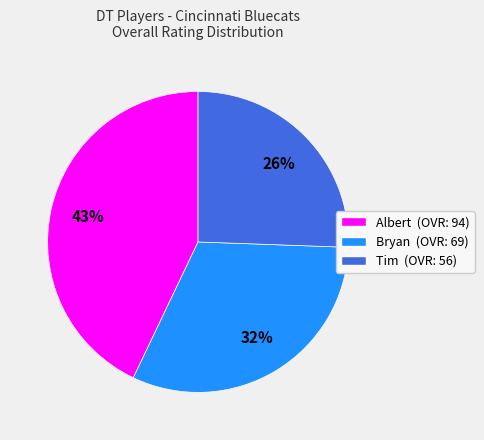

What percentage is the Bryan slice, to the nearest percent?

32%